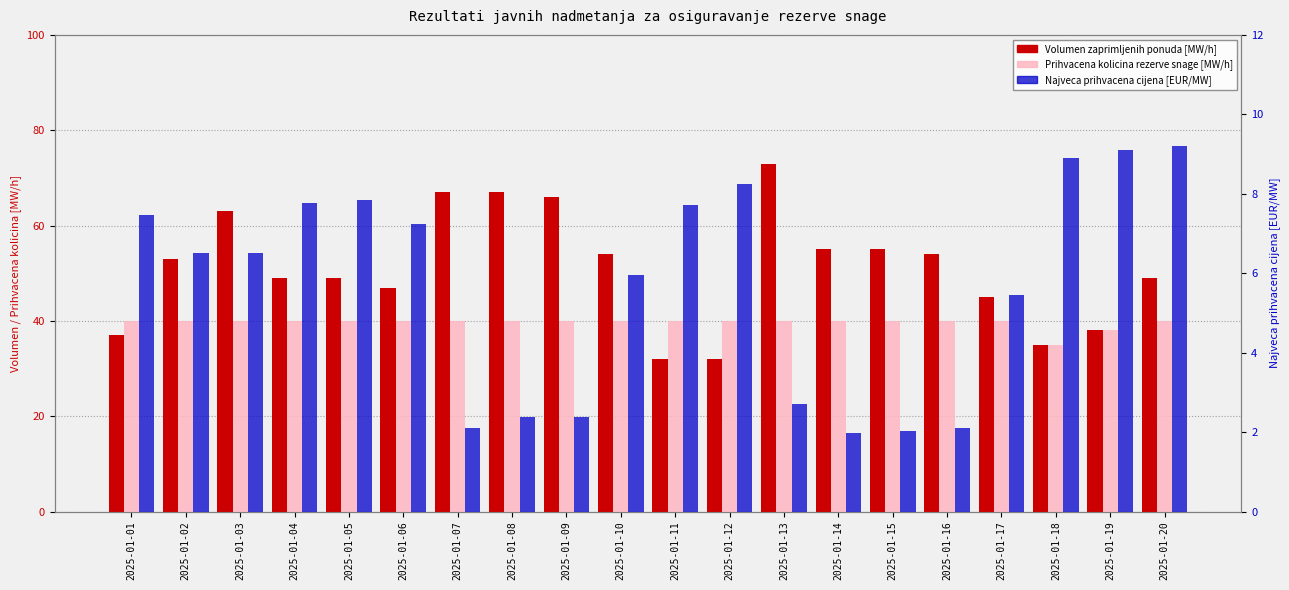

Reading left to right, what are all the values shown in this chart?

Volumen zaprimljenih ponuda [MW/h]: 37.0	53.0	63.0	49.0	49.0	47.0	67.0	67.0	66.0	54.0	32.0	32.0	73.0	55.0	55.0	54.0	45.0	35.0	38.0	49.0
Prihvacena kolicina rezerve snage [MW/h]: 40.0	40.0	40.0	40.0	40.0	40.0	40.0	40.0	40.0	40.0	40.0	40.0	40.0	40.0	40.0	40.0	40.0	35.0	38.0	40.0
Najveca prihvacena cijena [EUR/MW]: 7.5	6.5	6.5	7.8	7.8	7.2	2.1	2.4	2.4	6.0	7.7	8.2	2.7	2.0	2.0	2.1	5.5	8.9	9.1	9.2